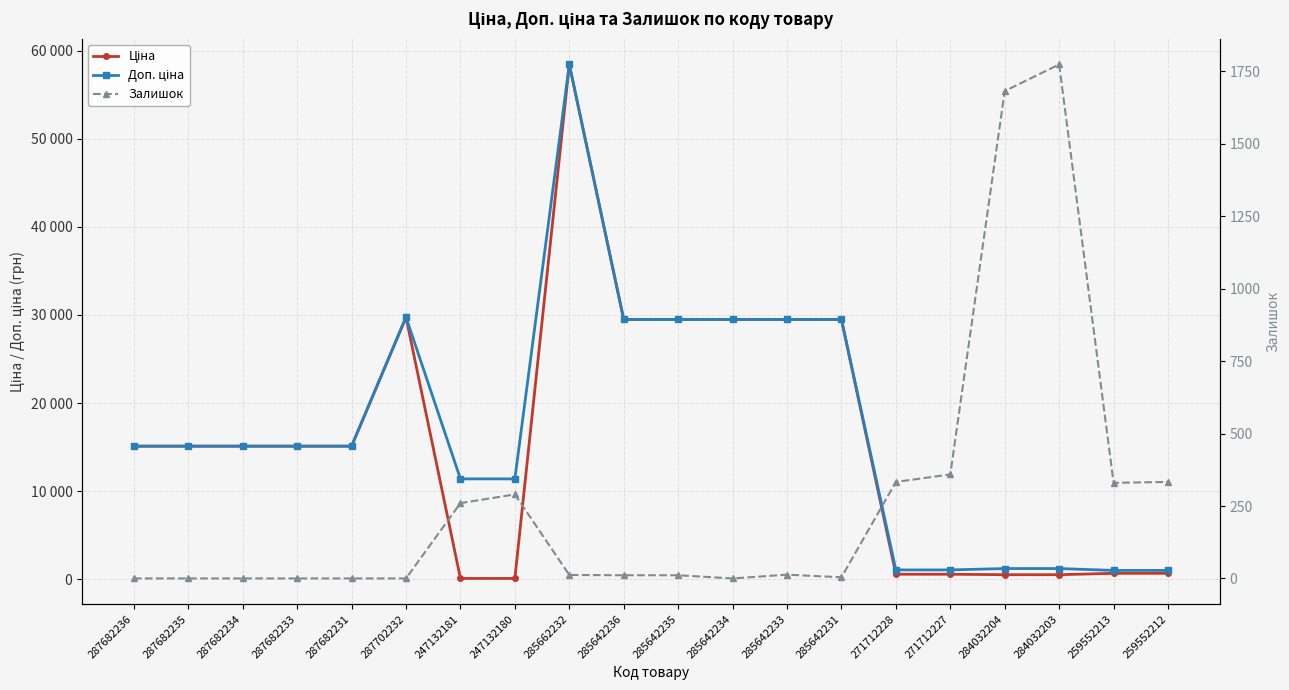

The Залишок series shows 0.0 at 287702232. True or false?

True